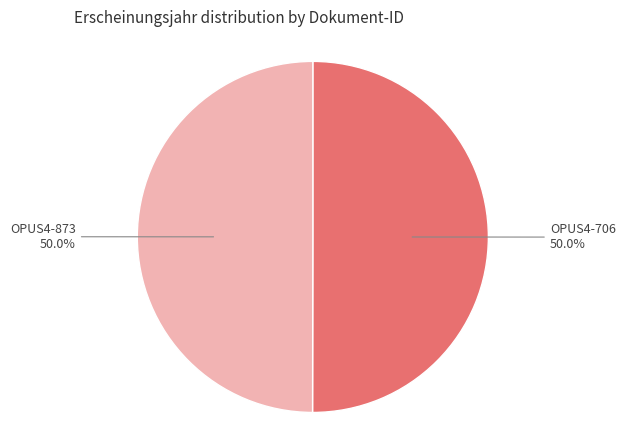

What is the total percentage of OPUS4-873 and OPUS4-706?

100.0%